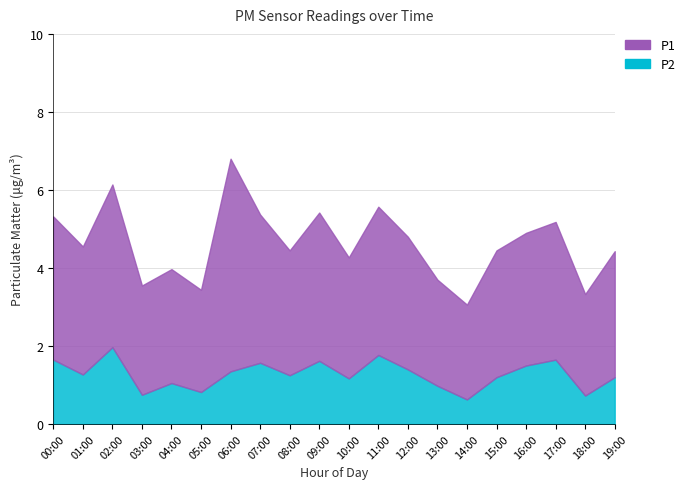

Reading left to right, what are all the values shown in this chart?

P1: 00:00=3.7	01:00=3.3	02:00=4.2	03:00=2.8	04:00=2.9	05:00=2.6	06:00=5.5	07:00=3.8	08:00=3.2	09:00=3.8	10:00=3.1	11:00=3.8	12:00=3.4	13:00=2.7	14:00=2.4	15:00=3.2	16:00=3.4	17:00=3.5	18:00=2.6	19:00=3.2
P2: 00:00=1.6	01:00=1.3	02:00=2.0	03:00=0.8	04:00=1.1	05:00=0.8	06:00=1.4	07:00=1.6	08:00=1.2	09:00=1.6	10:00=1.2	11:00=1.8	12:00=1.4	13:00=1.0	14:00=0.6	15:00=1.2	16:00=1.5	17:00=1.6	18:00=0.7	19:00=1.2